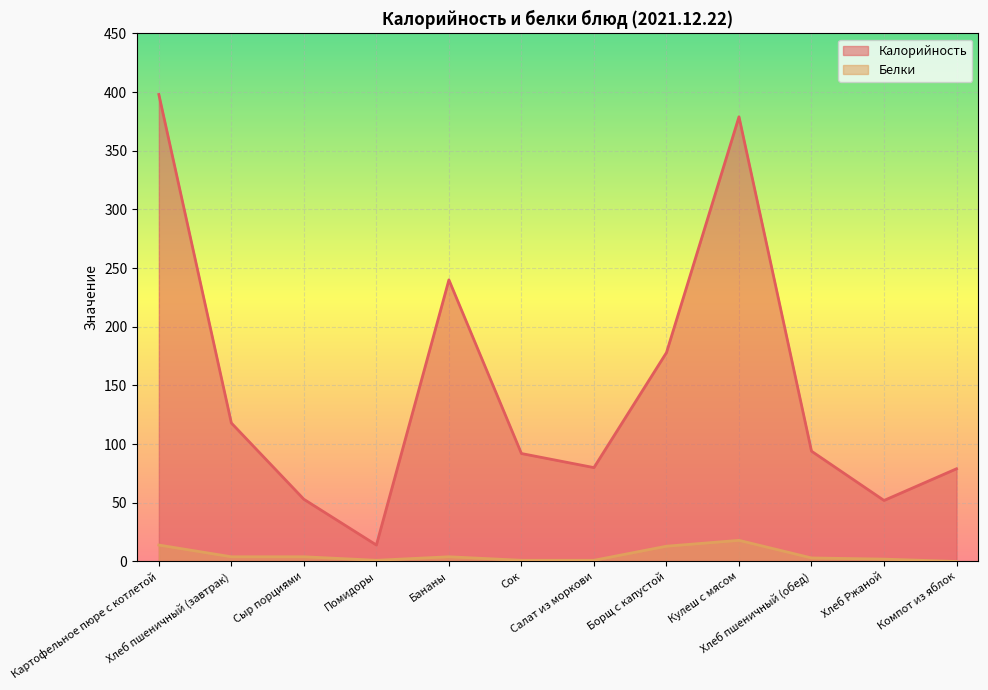

Reading left to right, transcribe all the data shown in this chart.

Калорийность: Картофельное пюре с котлетой=398	Хлеб пшеничный (завтрак)=118	Сыр порциями=53	Помидоры=14	Бананы=240	Сок=92	Салат из моркови=80	Борщ с капустой=178	Кулеш с мясом=379	Хлеб пшеничный (обед)=94	Хлеб Ржаной=52	Компот из яблок=79
Белки: Картофельное пюре с котлетой=14	Хлеб пшеничный (завтрак)=4	Сыр порциями=4	Помидоры=1	Бананы=4	Сок=1	Салат из моркови=1	Борщ с капустой=13	Кулеш с мясом=18	Хлеб пшеничный (обед)=3	Хлеб Ржаной=2	Компот из яблок=0